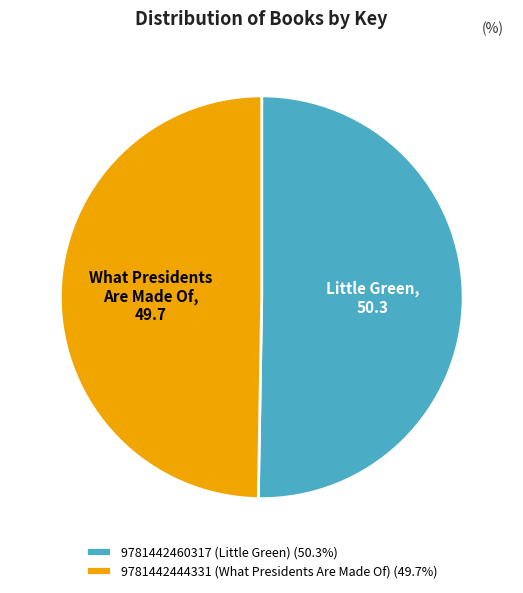

The 9781442444331 (What Presidents Are Made Of) slice represents 55% of the pie. True or false?

False